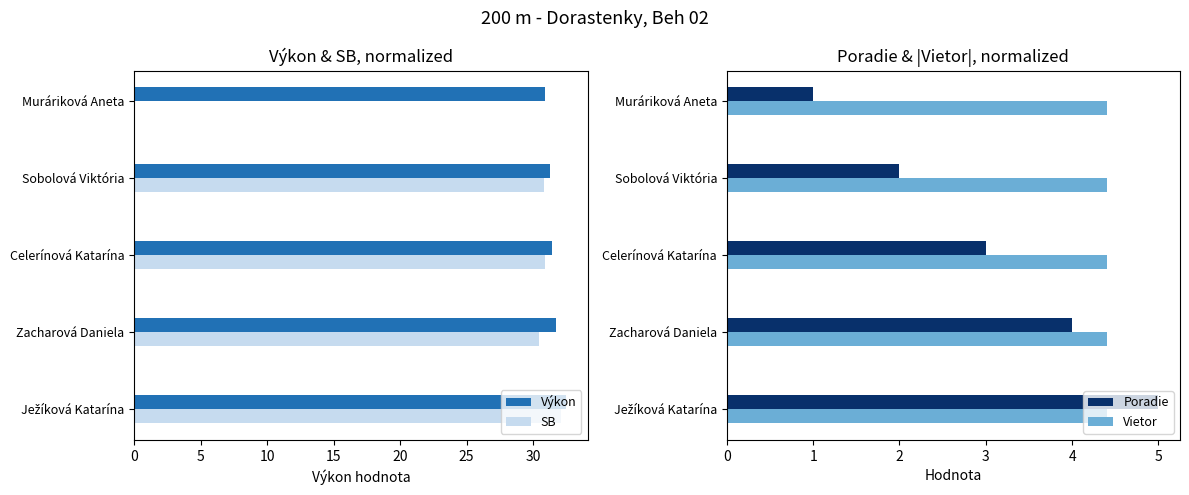

What is the sum of all SB values?

124.2